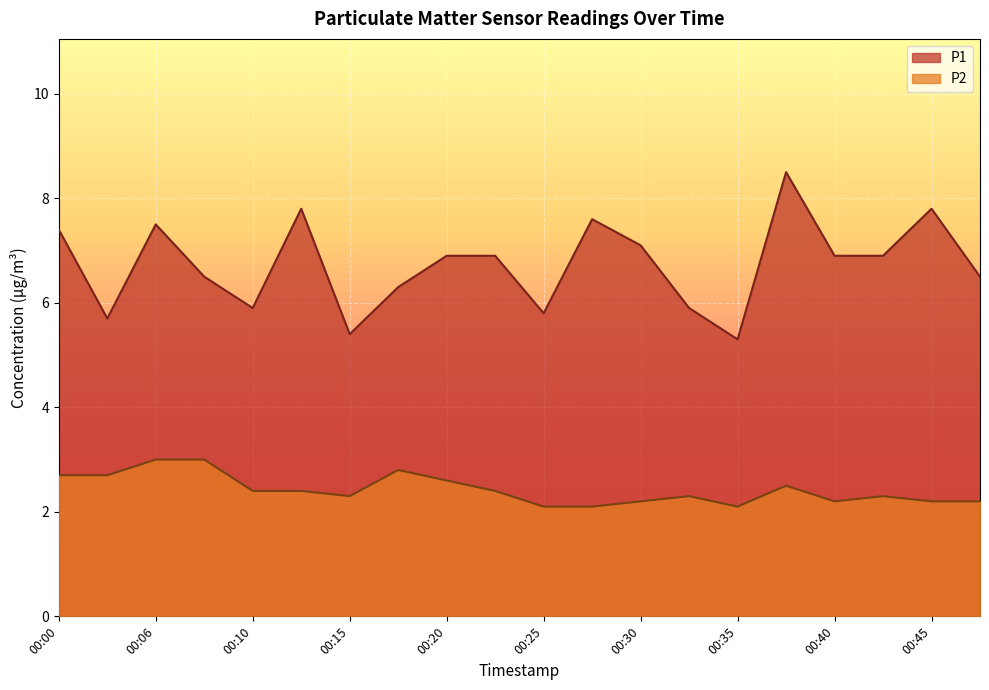

Reading left to right, extract all data points from this chart.

P1: 00:00=7.4	00:03=5.7	00:06=7.5	00:08=6.5	00:10=5.9	00:13=7.8	00:15=5.4	00:18=6.3	00:20=6.9	00:23=6.9	00:25=5.8	00:28=7.6	00:30=7.1	00:33=5.9	00:35=5.3	00:37=8.5	00:40=6.9	00:42=6.9	00:45=7.8	00:47=6.5
P2: 00:00=2.7	00:03=2.7	00:06=3.0	00:08=3.0	00:10=2.4	00:13=2.4	00:15=2.3	00:18=2.8	00:20=2.6	00:23=2.4	00:25=2.1	00:28=2.1	00:30=2.2	00:33=2.3	00:35=2.1	00:37=2.5	00:40=2.2	00:42=2.3	00:45=2.2	00:47=2.2